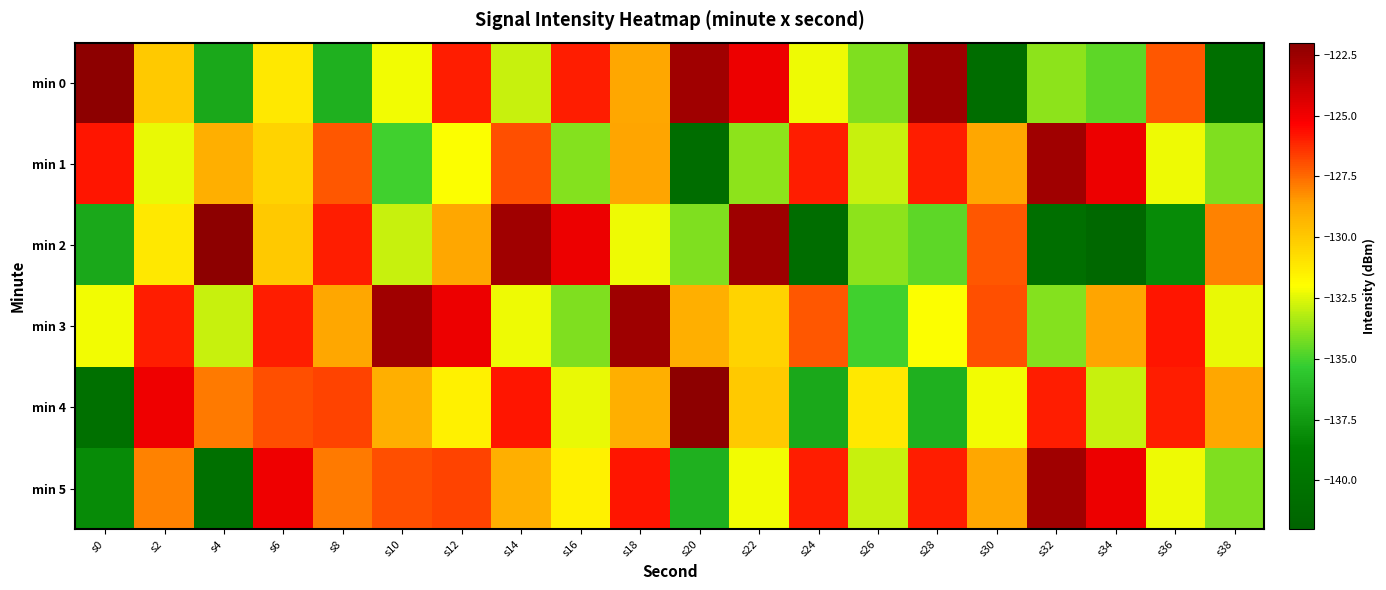

At which category does the chart reach its peak across all series?

s0